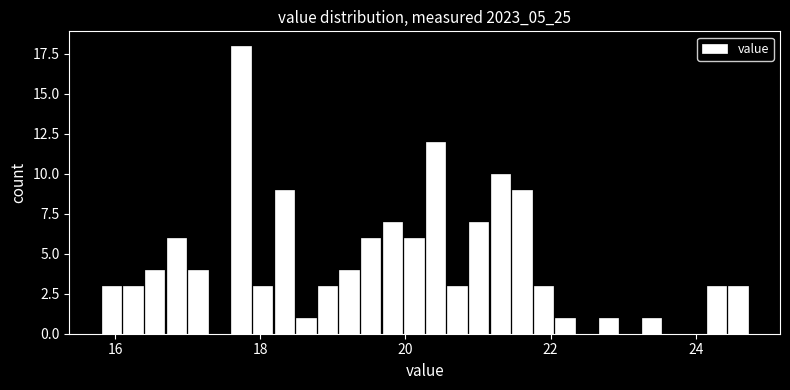

Read against the x-axis, roughly where is the centre of the tallest bar?

17.8